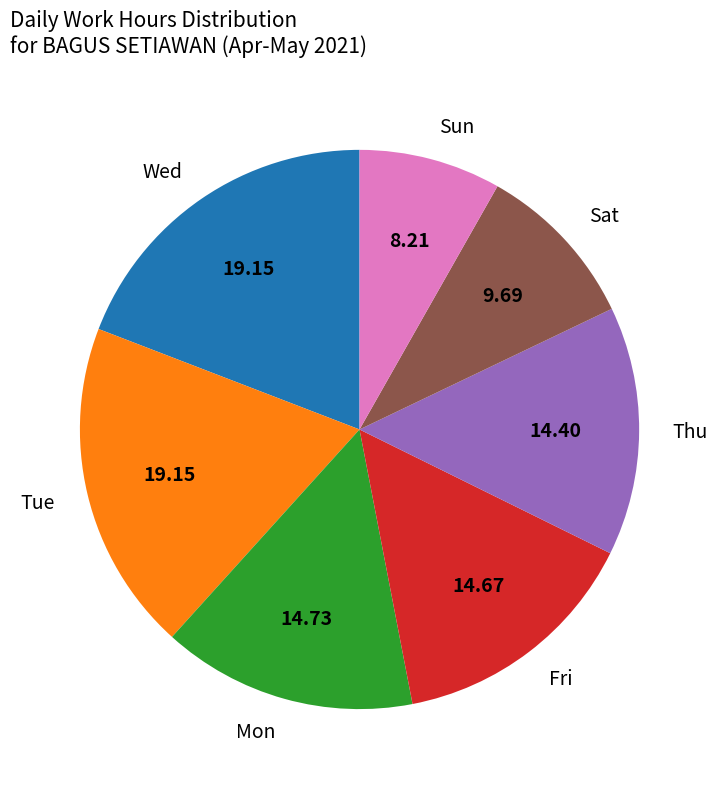

Do Sat and Sun together represent more than half of the pie?

No